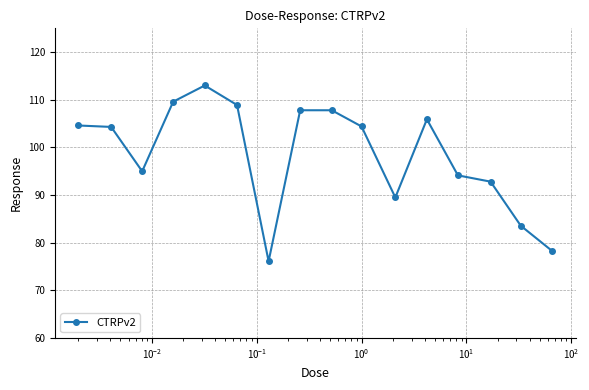

What is the smallest value displayed?

76.1